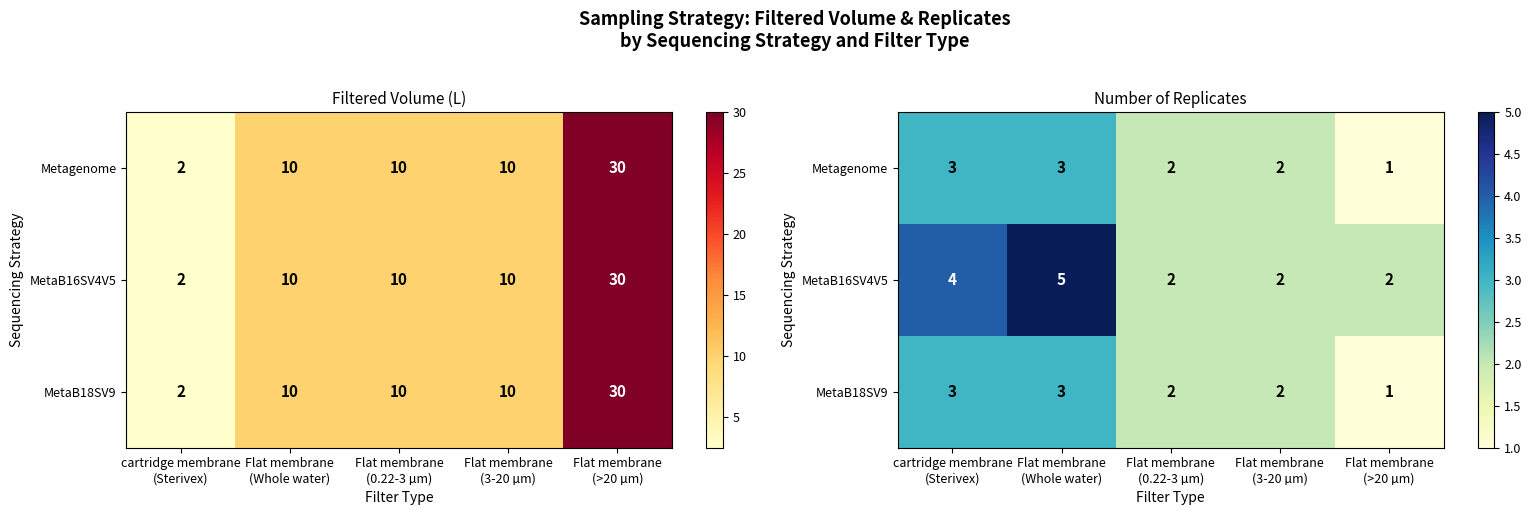

What is the smallest value displayed?

1